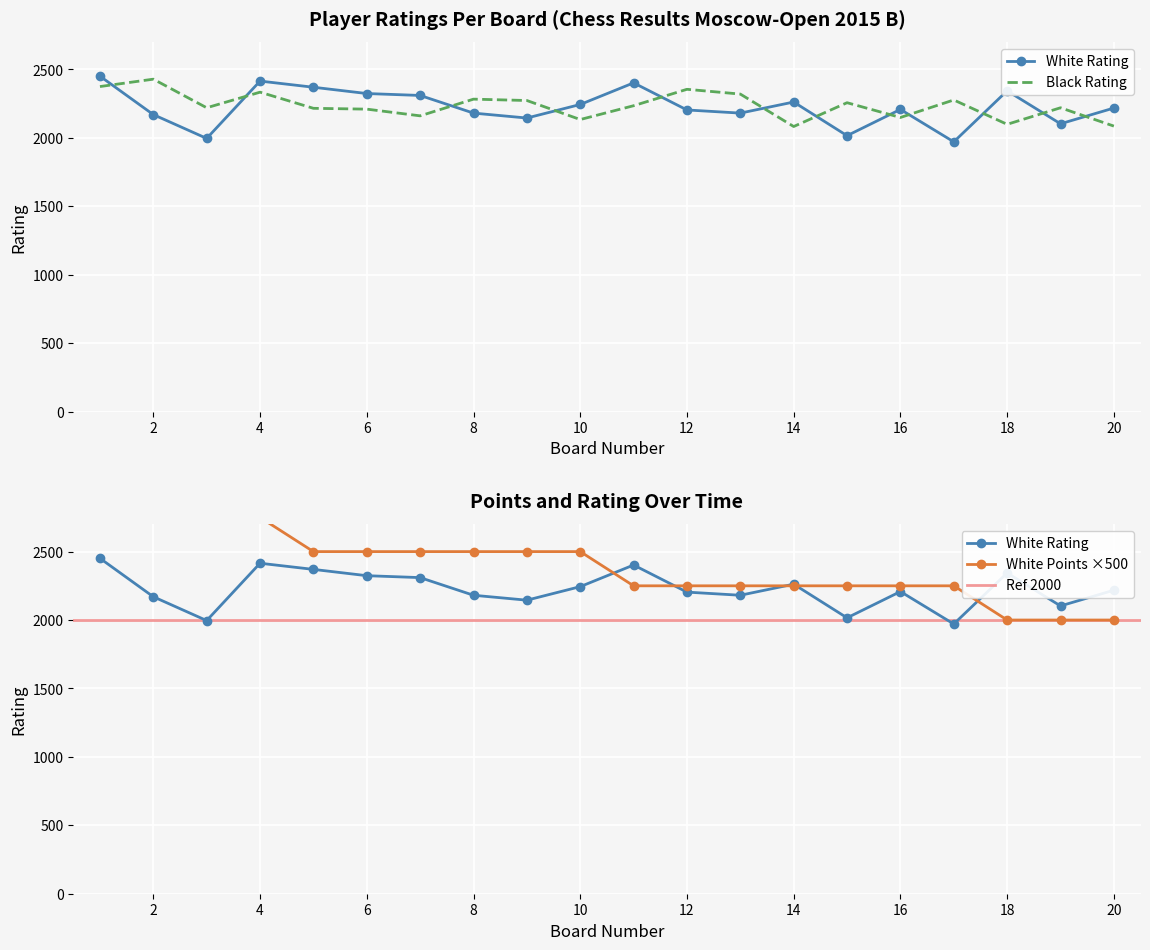

At which category is the sum across all series the highest?

1